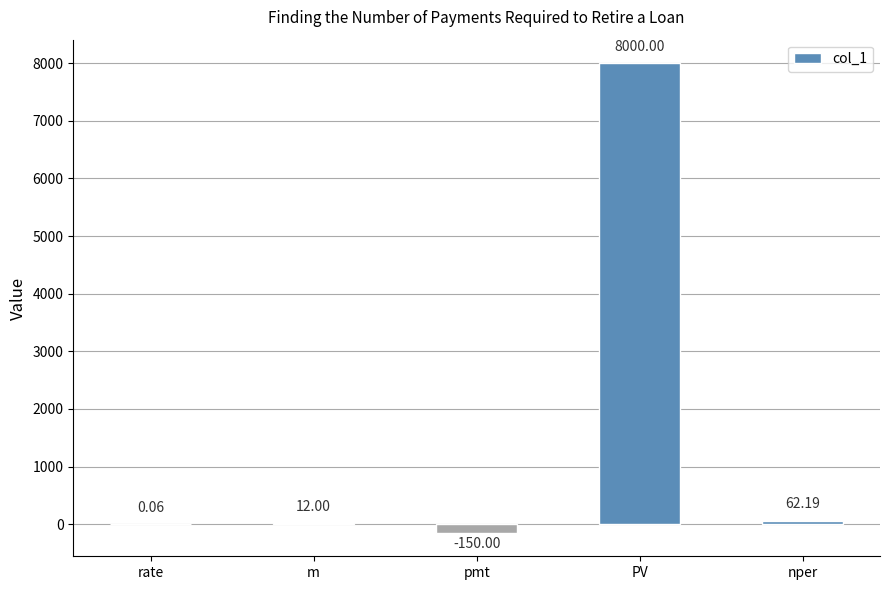

The value at PV is 3161.6. True or false?

False